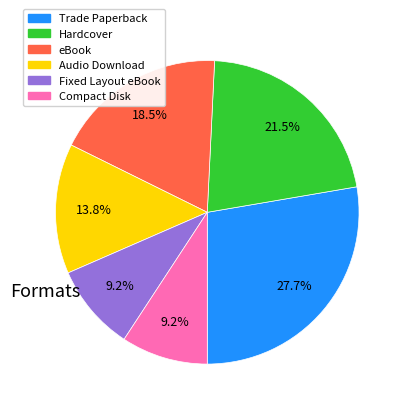

Is there any slice that represents more than half of the pie?

No